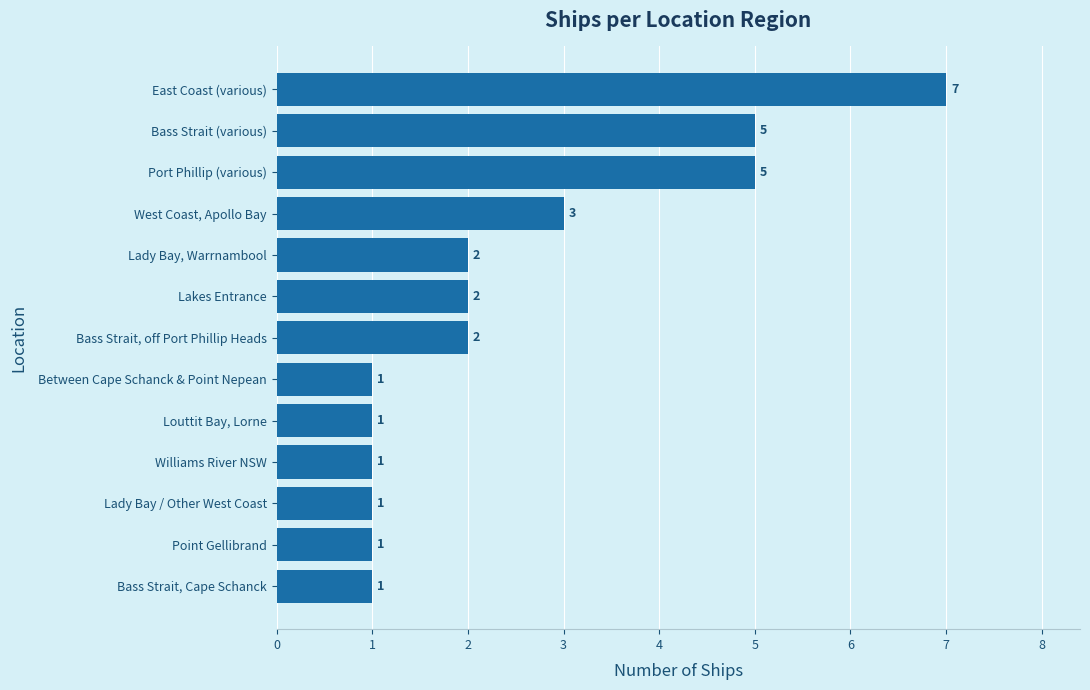

Count the values in the range 1 to 3.

10